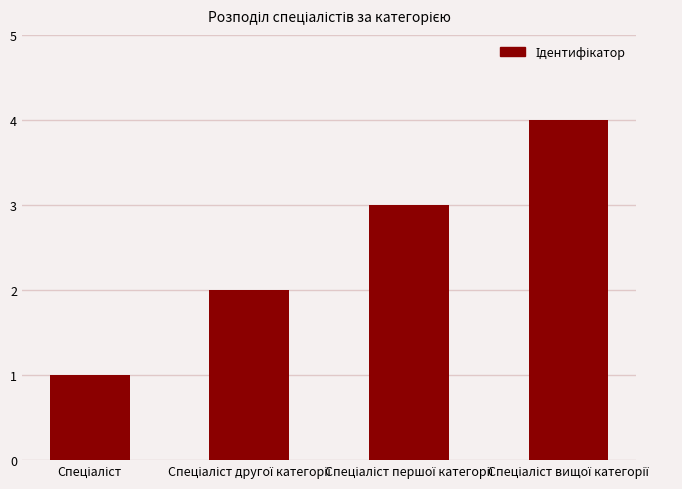

What is the sum of all values?

10